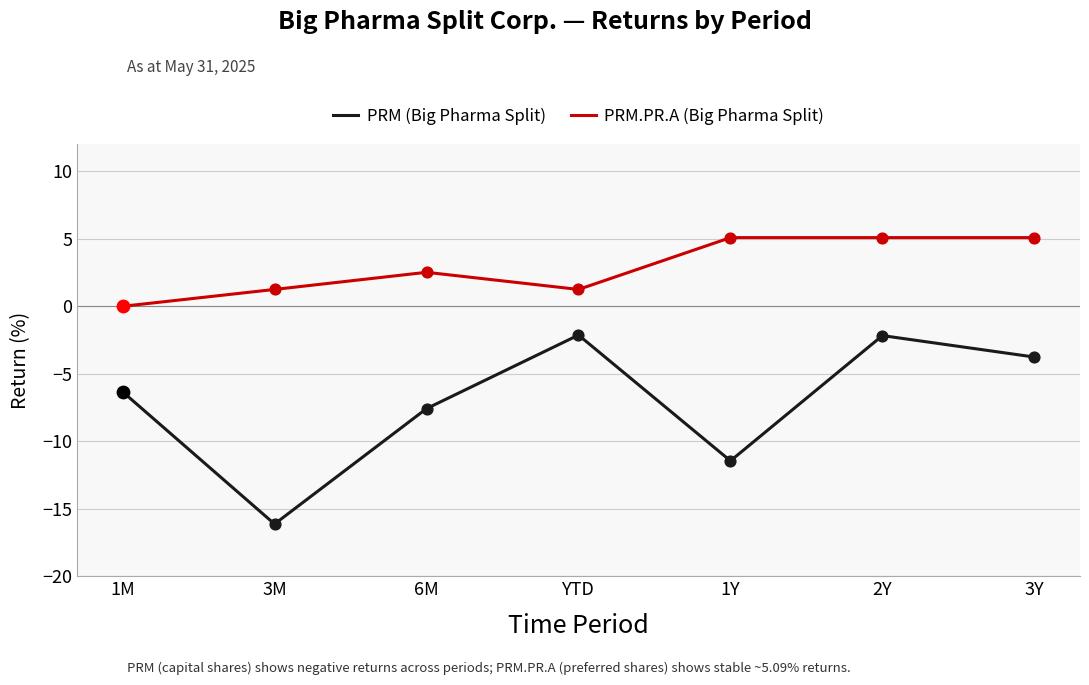

What is the total value across all series at 3Y?

1.3